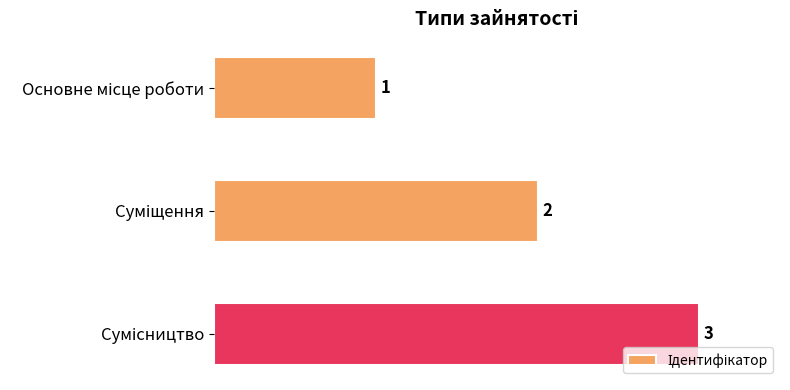

How many values are between 1 and 3?

3